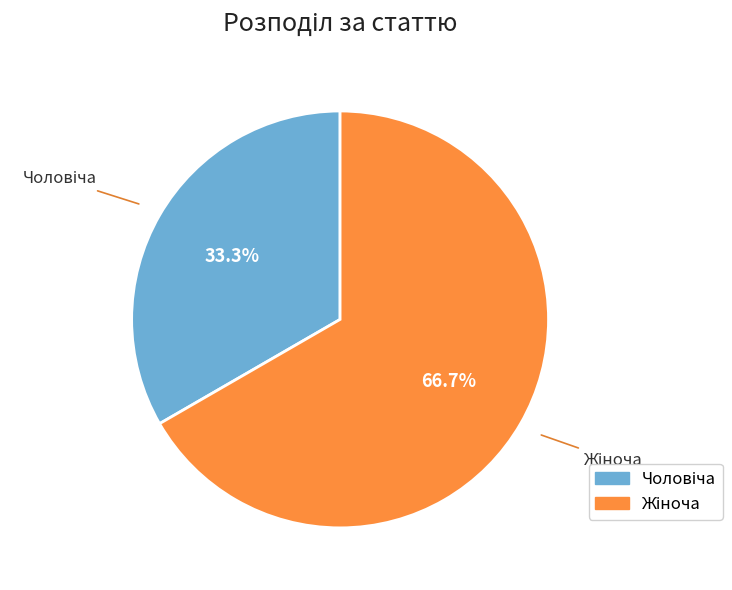

Count the number of slices in the pie.

2